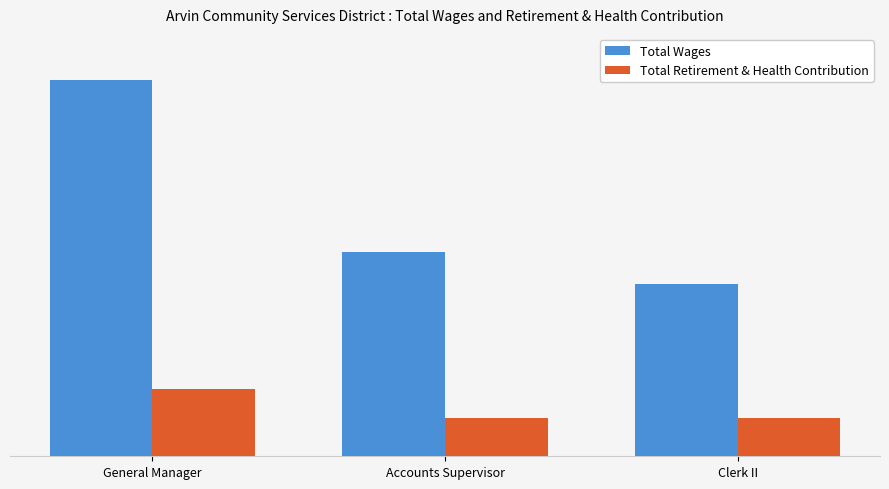

Reading left to right, list all the values displayed in this chart.

Total Wages: General Manager=107029	Accounts Supervisor=57946	Clerk II=48950
Total Retirement & Health Contribution: General Manager=19125	Accounts Supervisor=10973	Clerk II=10888